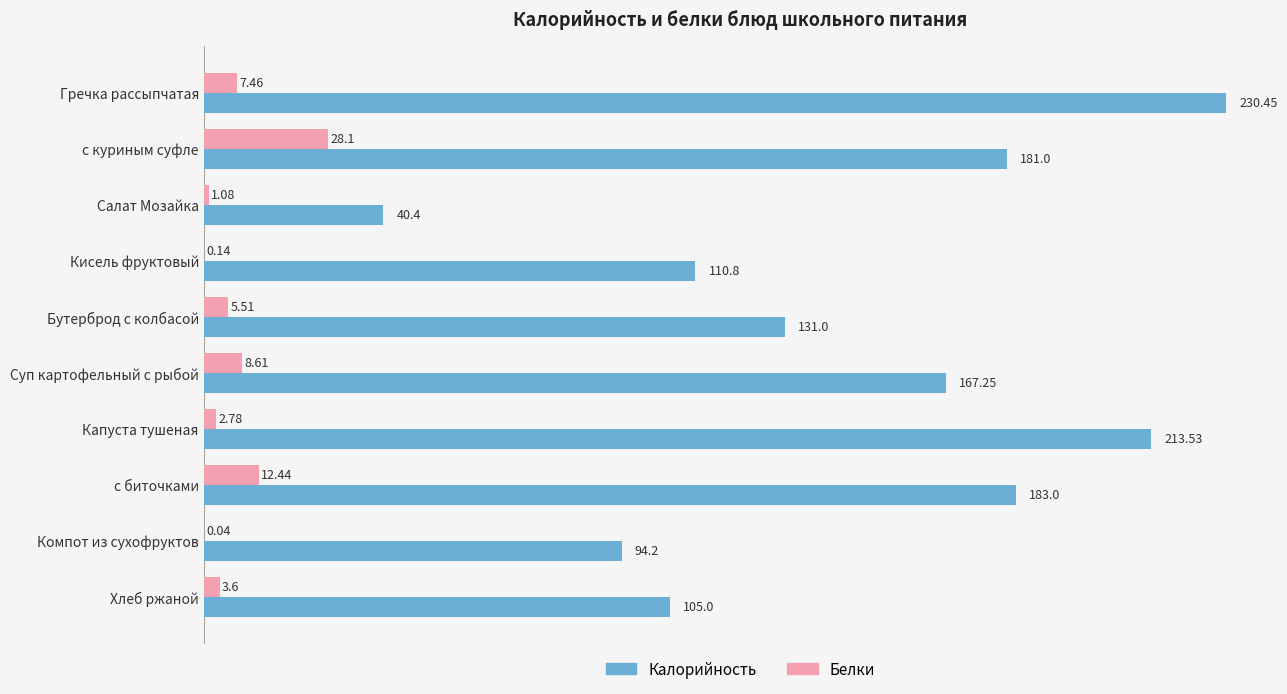

What is the sum of the Калорийность values at Компот из сухофруктов and Капуста тушеная?

307.7